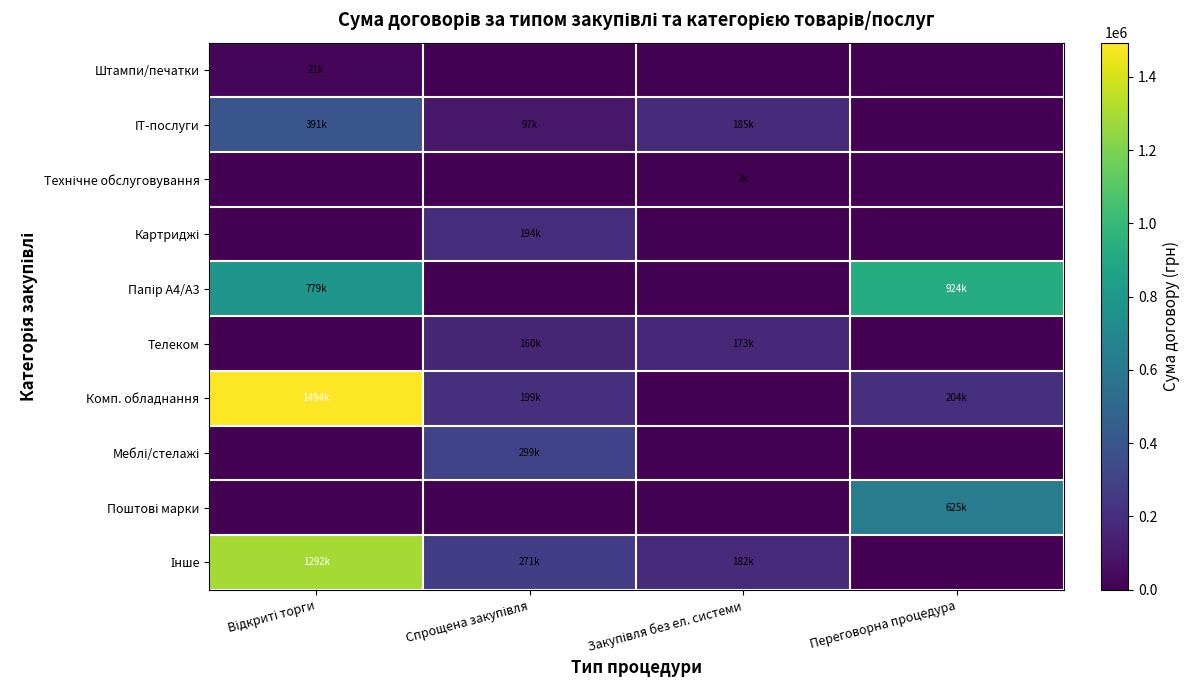

Count the number of categories in the chart.

4